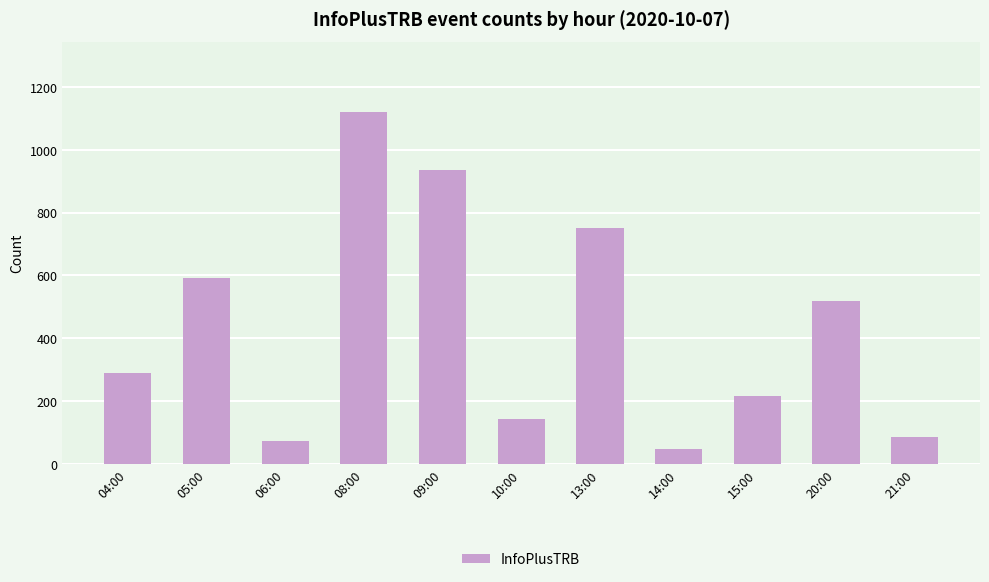

Which has a higher value, 15:00 or 06:00?

15:00